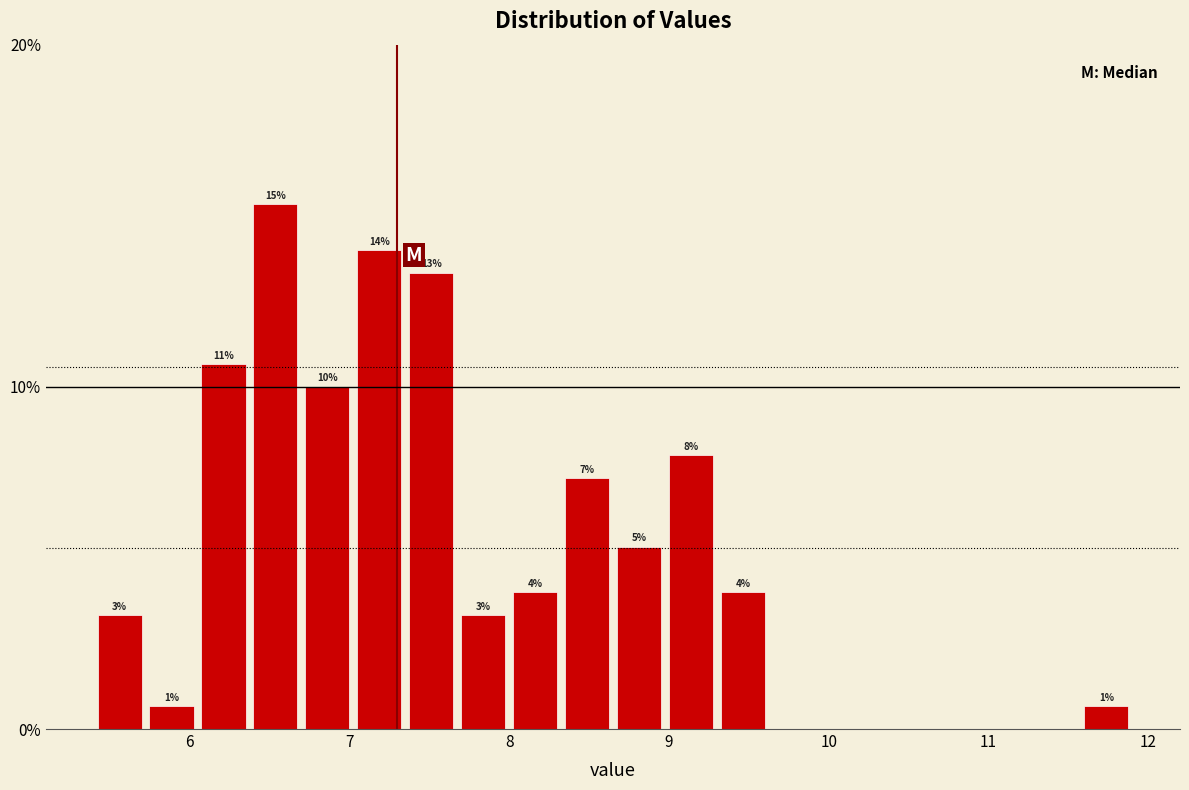

Around what value on the x-axis is the tallest bar? Give the approximate position of its centre, as read against the axis.

6.5